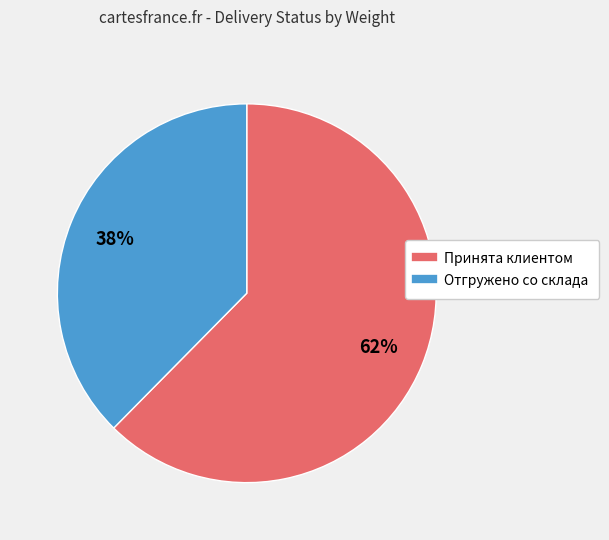

Between Принята клиентом and Отгружено со склада, which is larger?

Принята клиентом